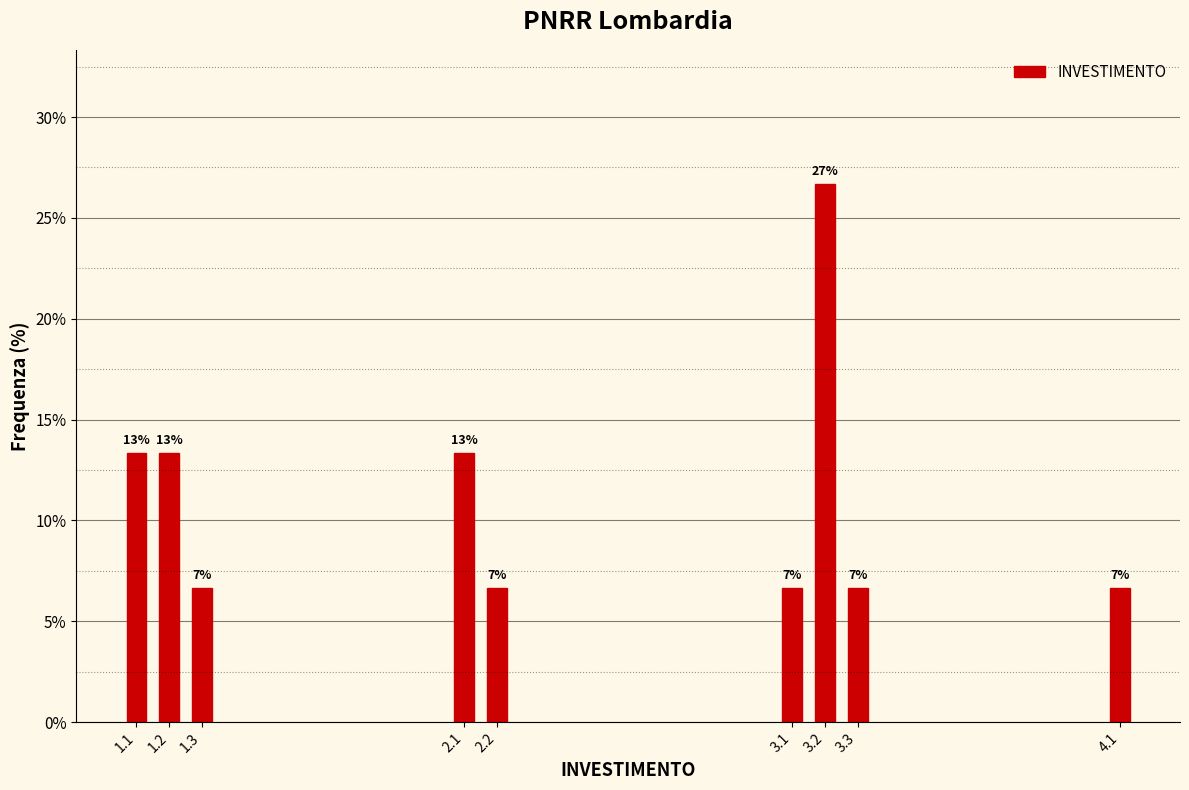

Are the bars horizontal?

No